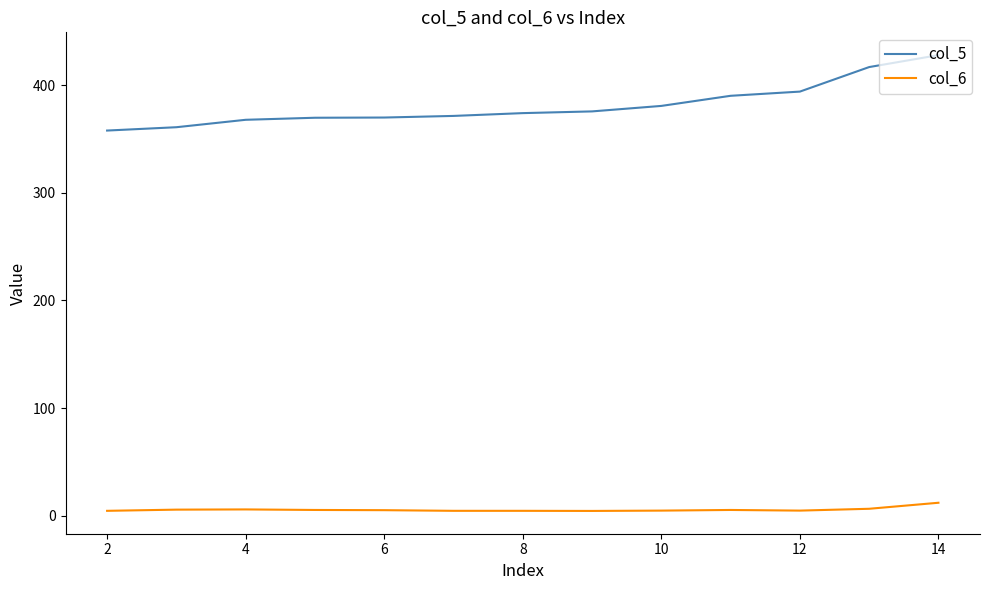

What is the maximum value shown in the chart?

428.0